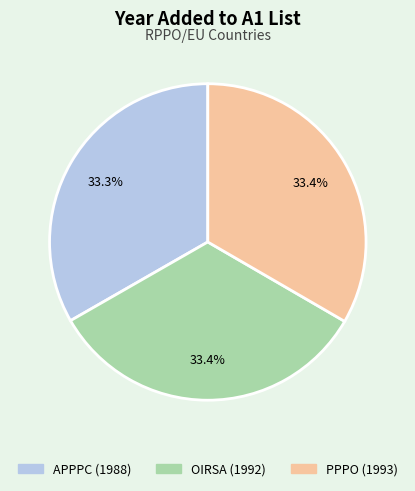

Count the number of slices in the pie.

3